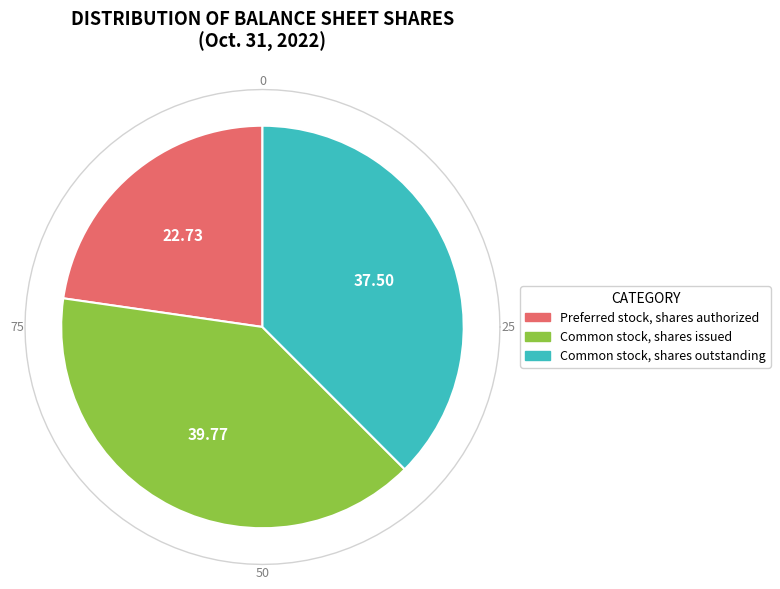

What percentage is the Preferred stock, shares authorized slice, to the nearest percent?

23%